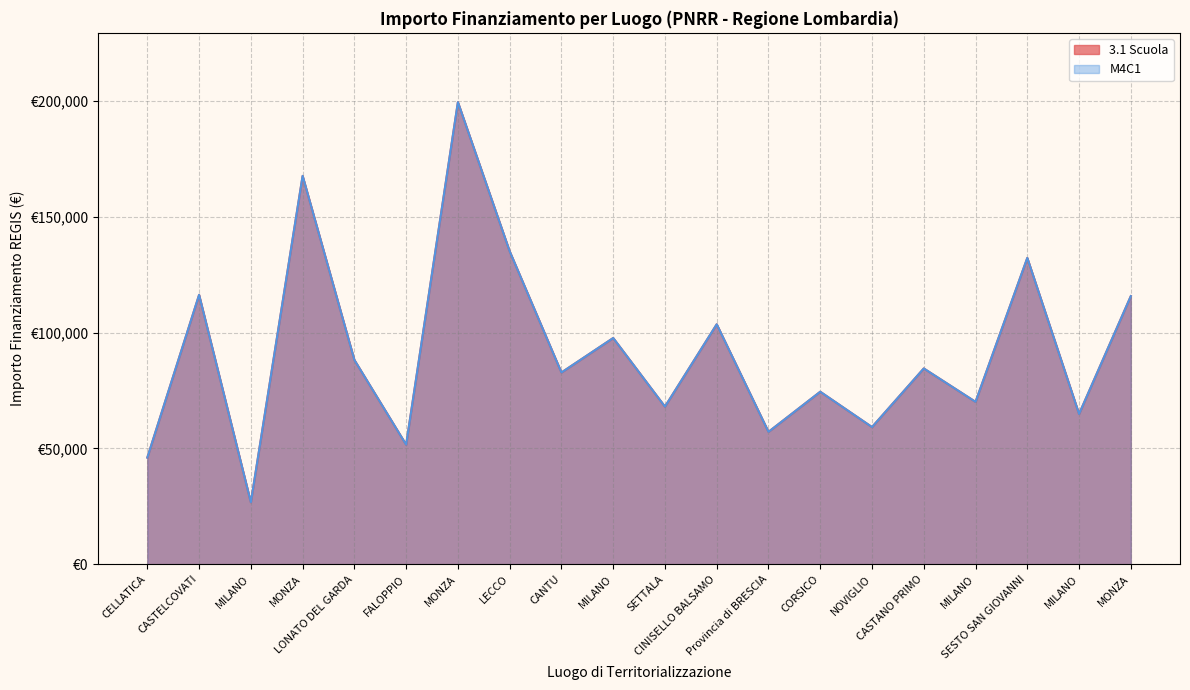

Reading right to left, list all the values displayed in this chart.

3.1 Scuola: 115789.8	64886.6	132279.7	70120.9	84538.8	59229.0	74486.0	57160.7	103619.9	68057.8	97694.9	82798.6	135157.2	199567.7	51620.1	88213.8	167724.8	26730.0	116324.6	46044.5
M4C1: 115789.8	64886.6	132279.7	70120.9	84538.8	59229.0	74486.0	57160.7	103619.9	68057.8	97694.9	82798.6	135157.2	199567.7	51620.1	88213.8	167724.8	26730.0	116324.6	46044.5